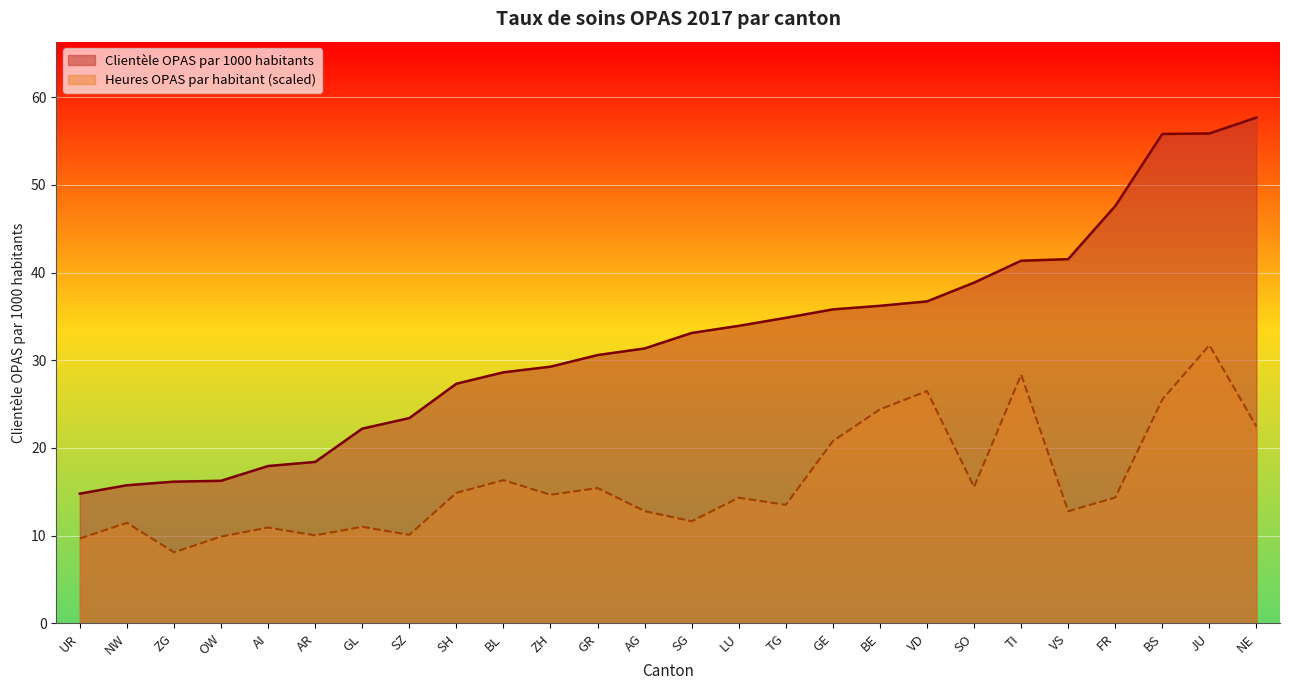

Which series has the widest spread of values?

Clientèle OPAS par 1000 habitants